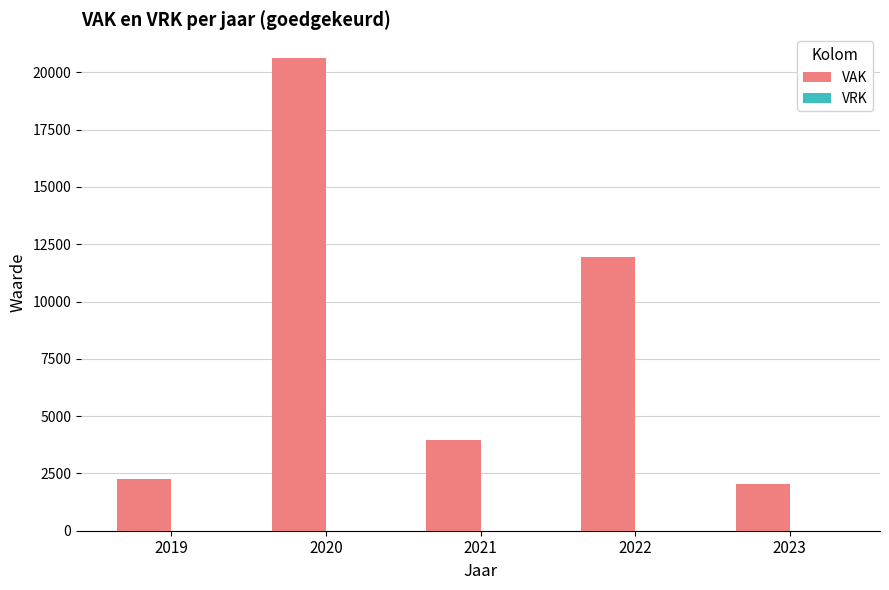

At which label is the value closest to 11332?

2022